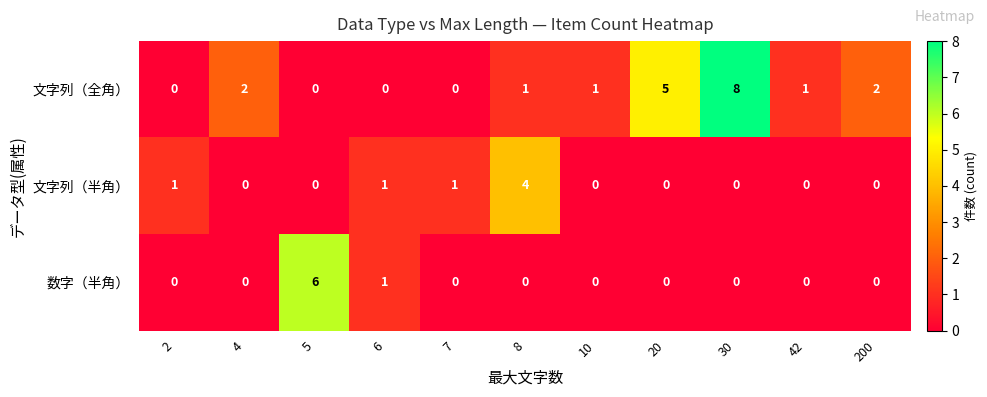

What is the sum of all 文字列（全角） values?

20